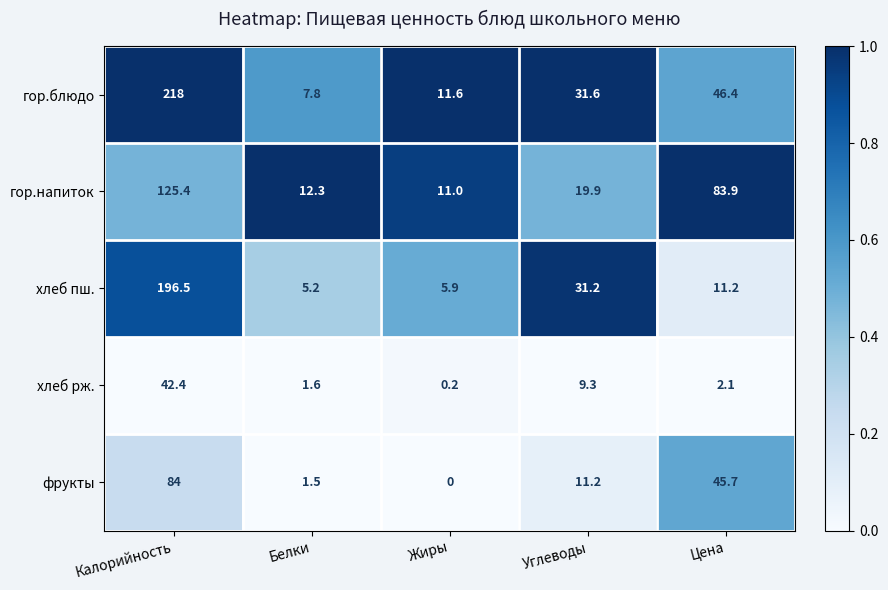

At which category is the sum across all series the highest?

Калорийность